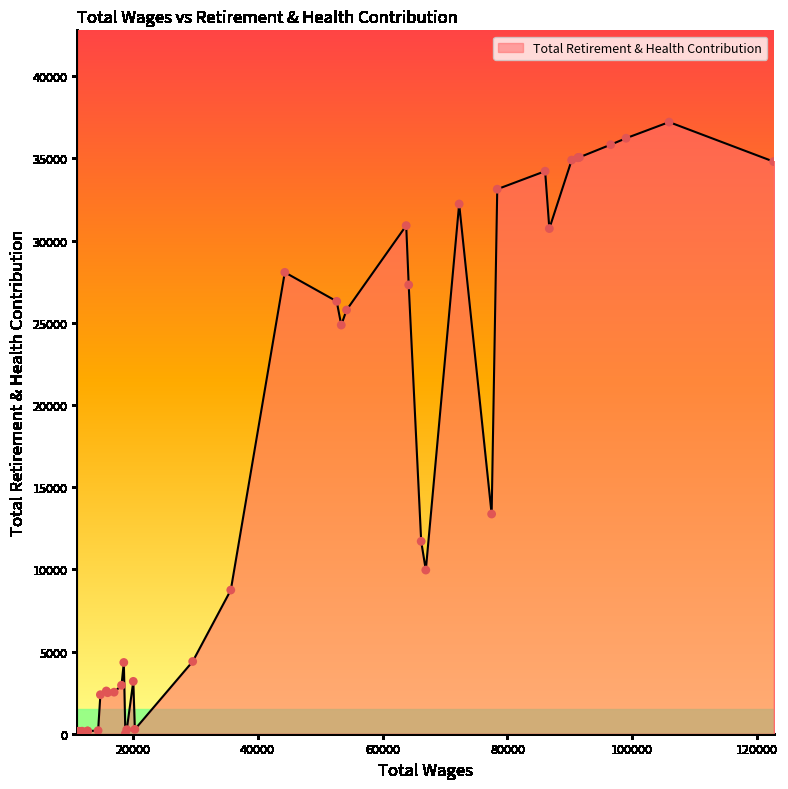

What is the greatest value displayed?

37208